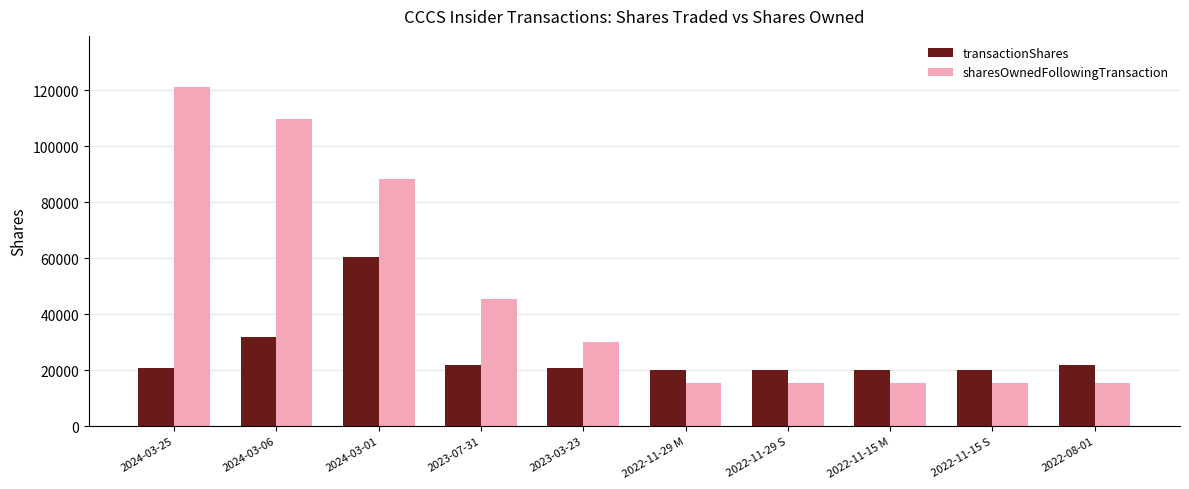

What is the greatest value displayed?

121192